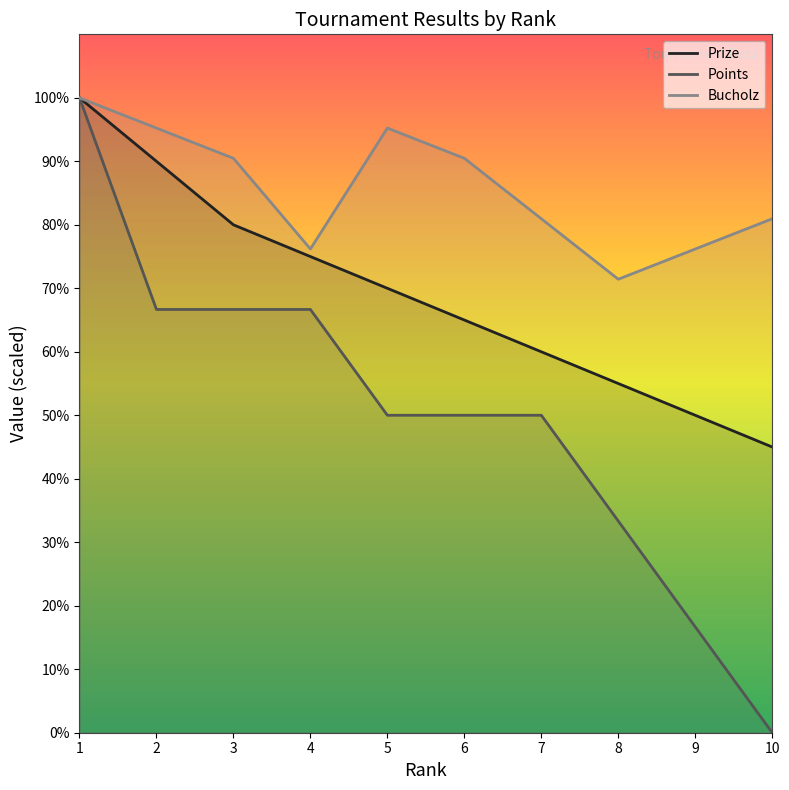

The Prize series shows 650.0 at 6. True or false?

True